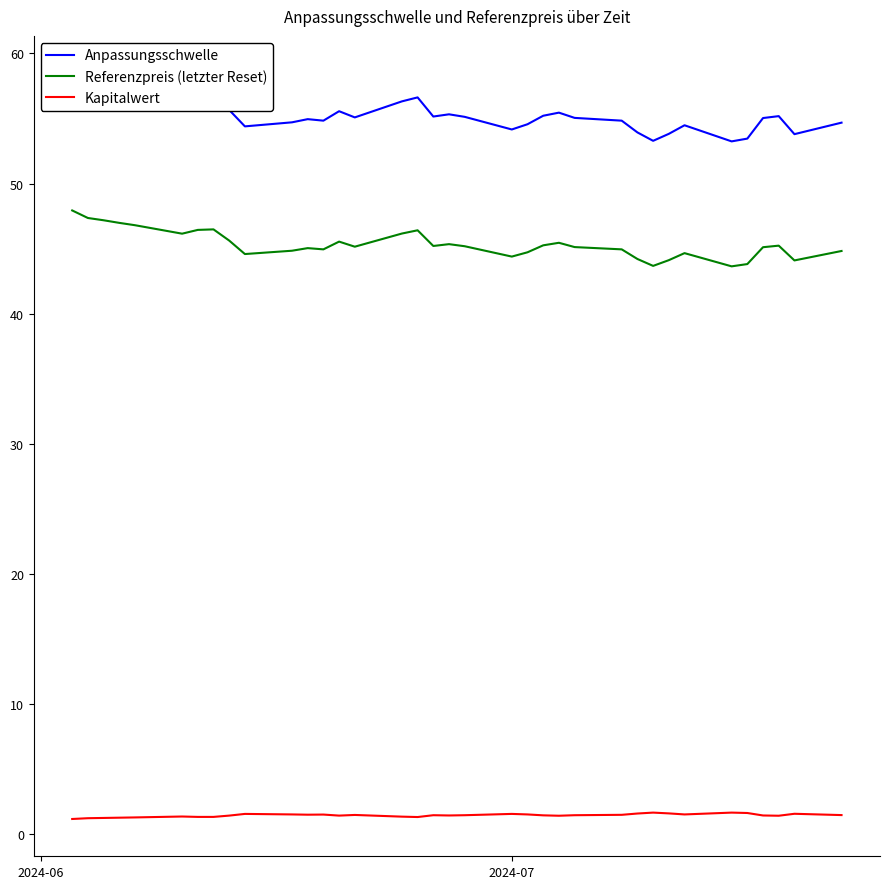

True or false: Referenzpreis (letzter Reset) and Kapitalwert cross at least once.

False